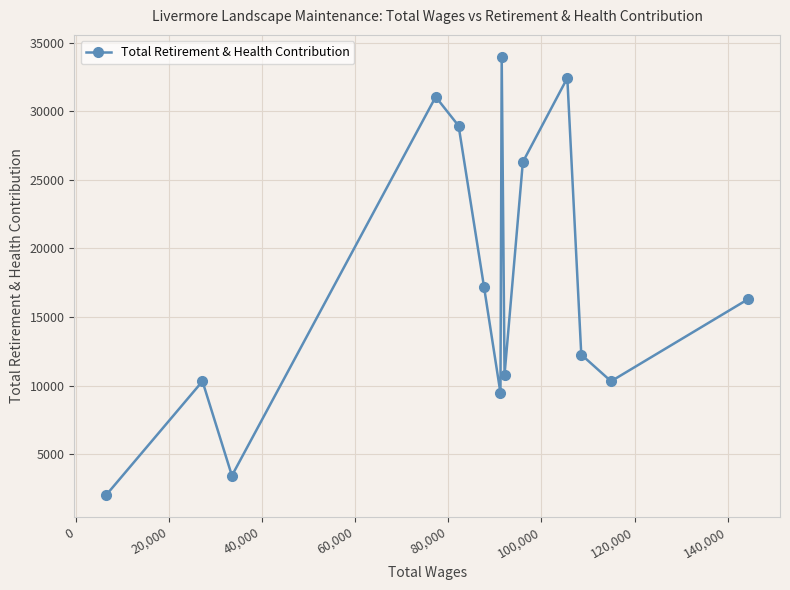

What is the value of the 6th point from the left?

17201